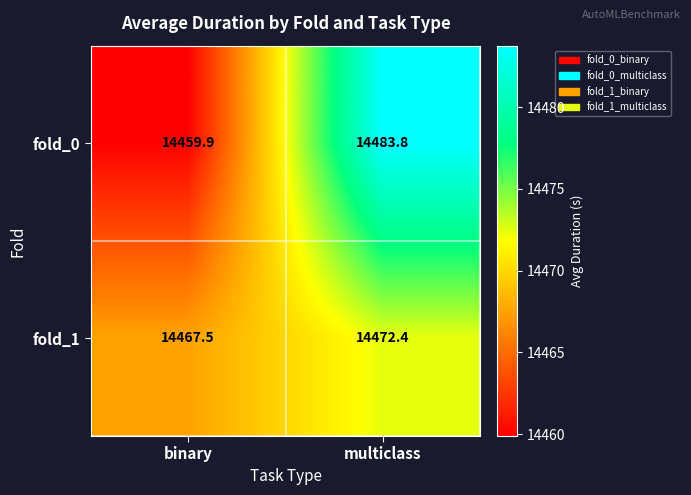

Reading left to right, extract all data points from this chart.

fold_0: binary=14459.9	multiclass=14483.8
fold_1: binary=14467.5	multiclass=14472.4